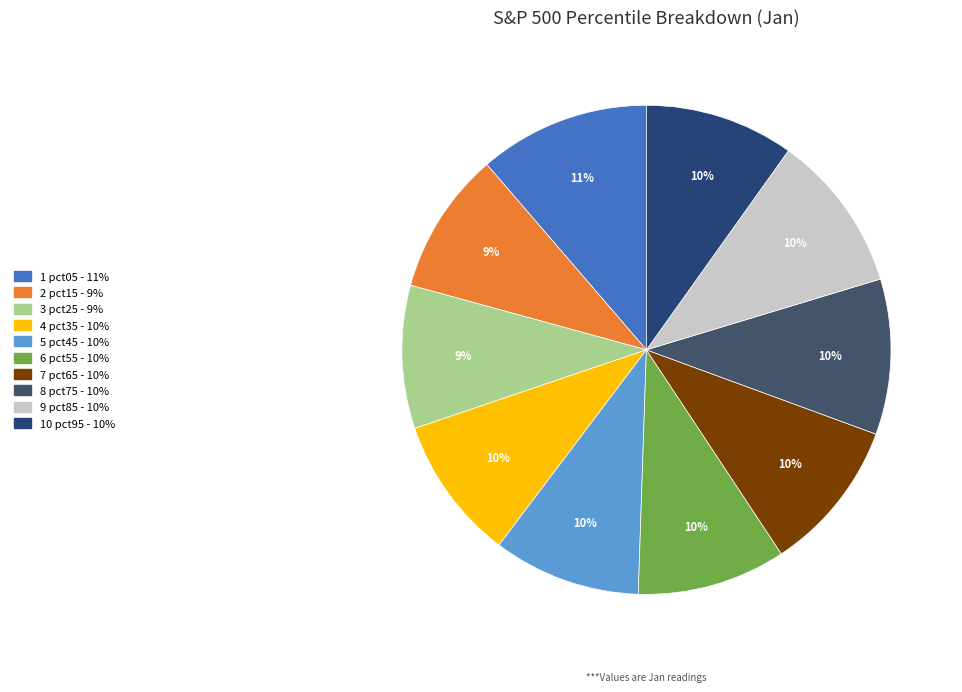

To the nearest percent, what is the average slice percentage?

10%